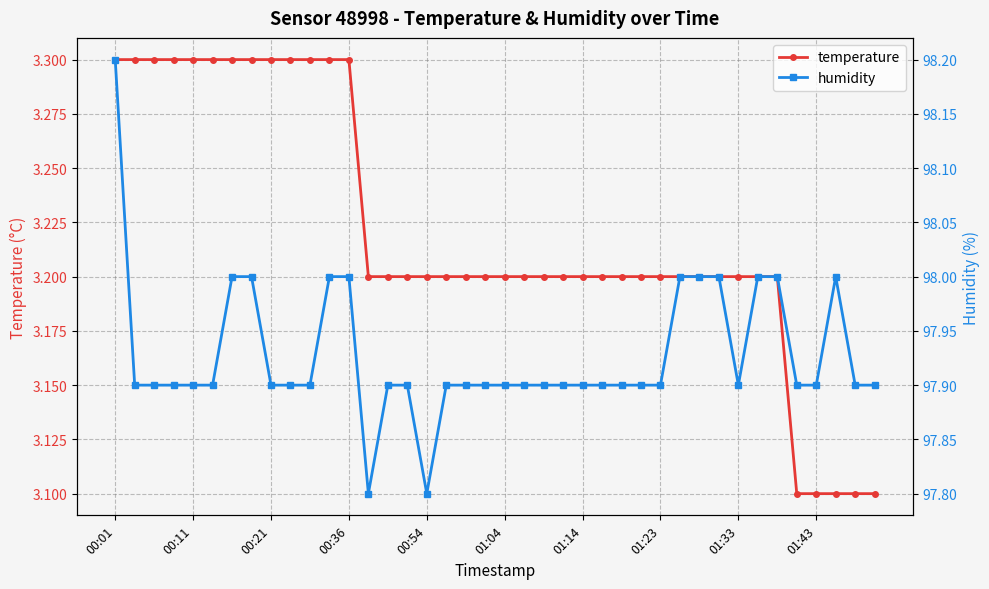

List the series in order of their peak value, highest first.

humidity, temperature